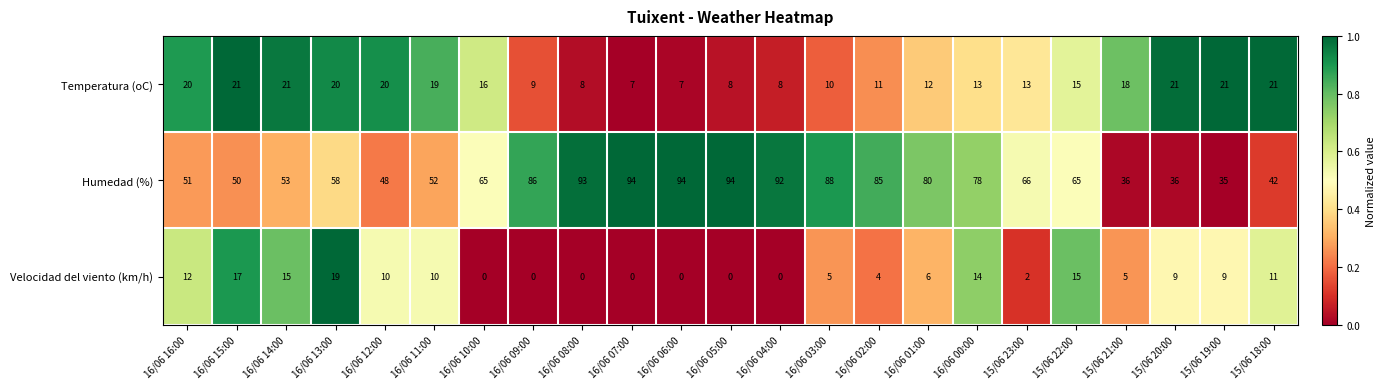

The Humedad (%) series shows 52 at 16/06 11:00. True or false?

True